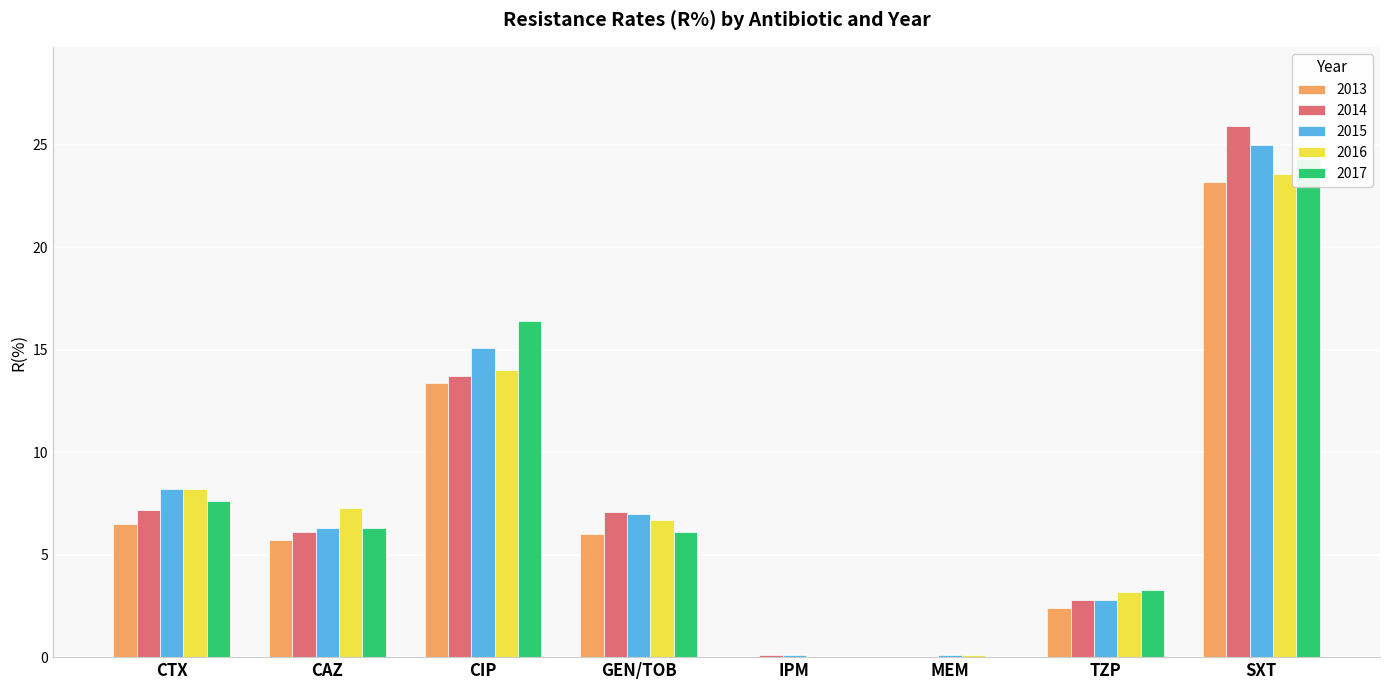

What is the value of the 2014 bar at the 7th from the left?

2.8